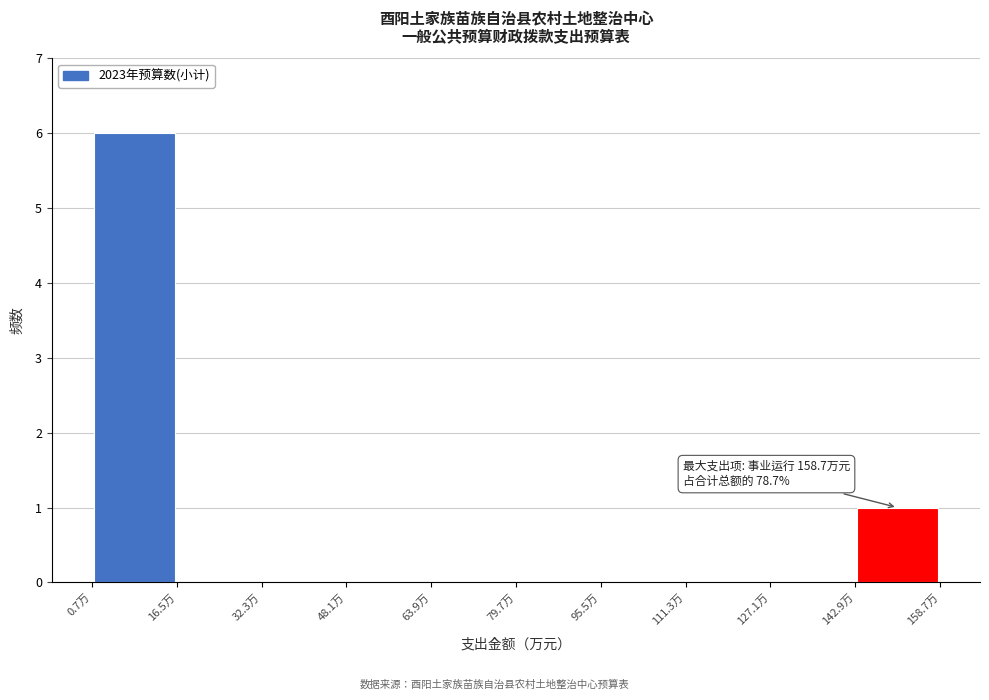

Which range on the x-axis has the tallest bar?

0 to 16